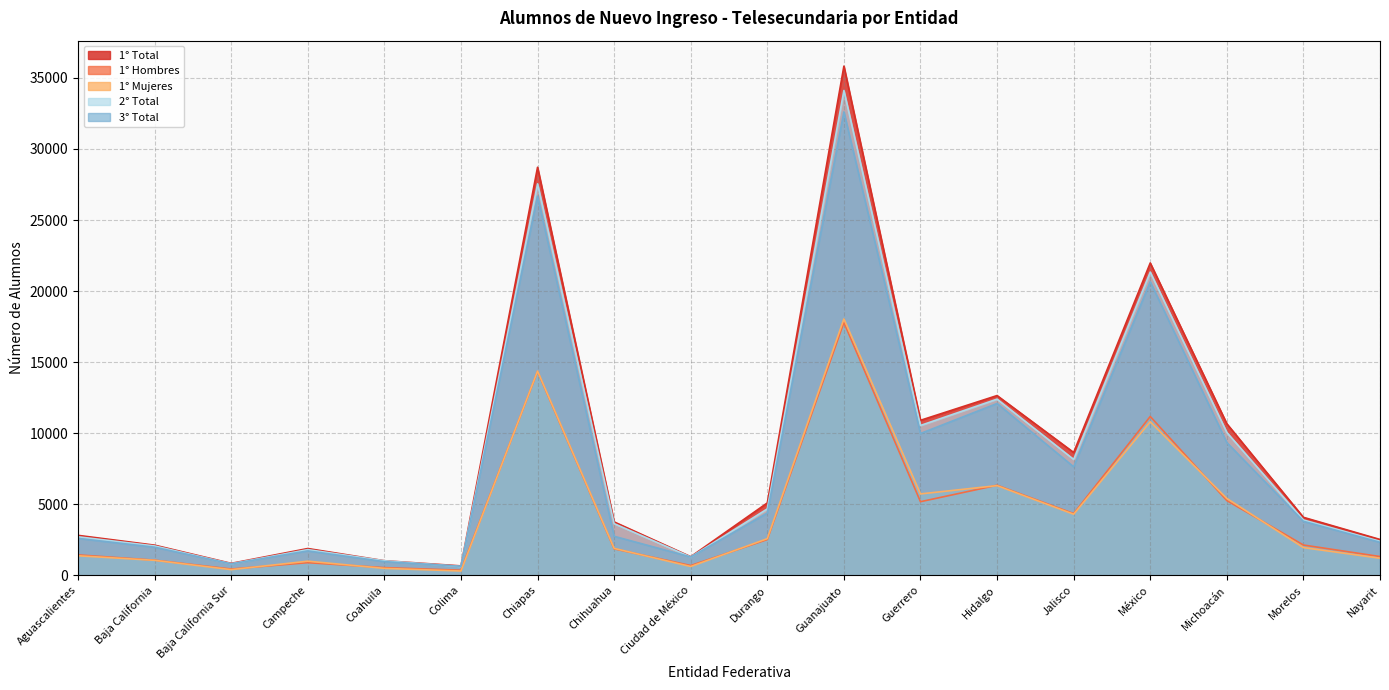

What is the spread (max minus min) of values at Durango?

2579